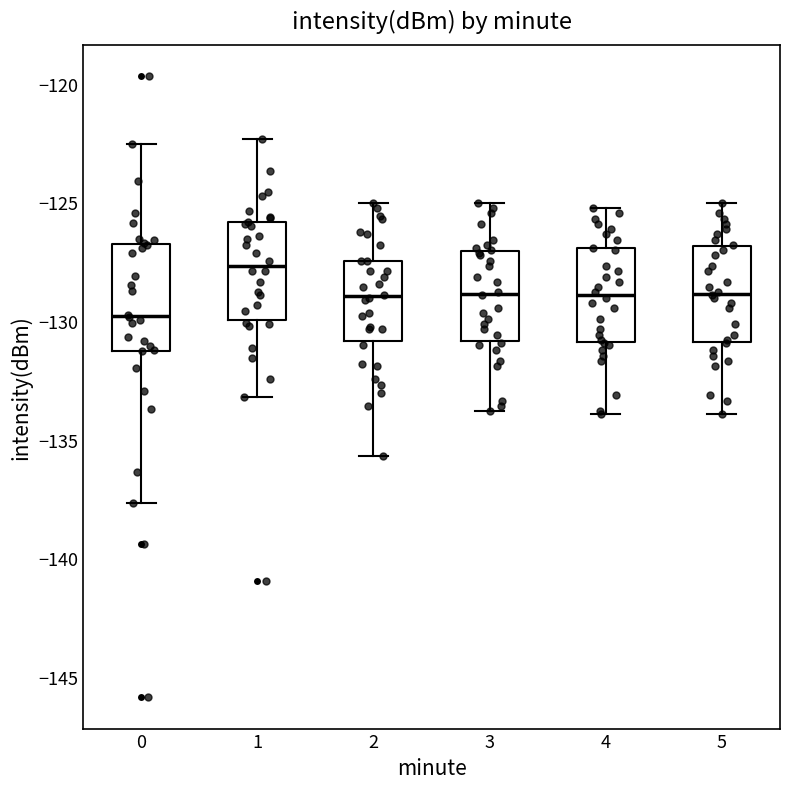

Where does the upper whisker of the box at x = 2 end on the y-axis? The values are not printed on the chart, so give them approximately, as read against the axis.

-125.0